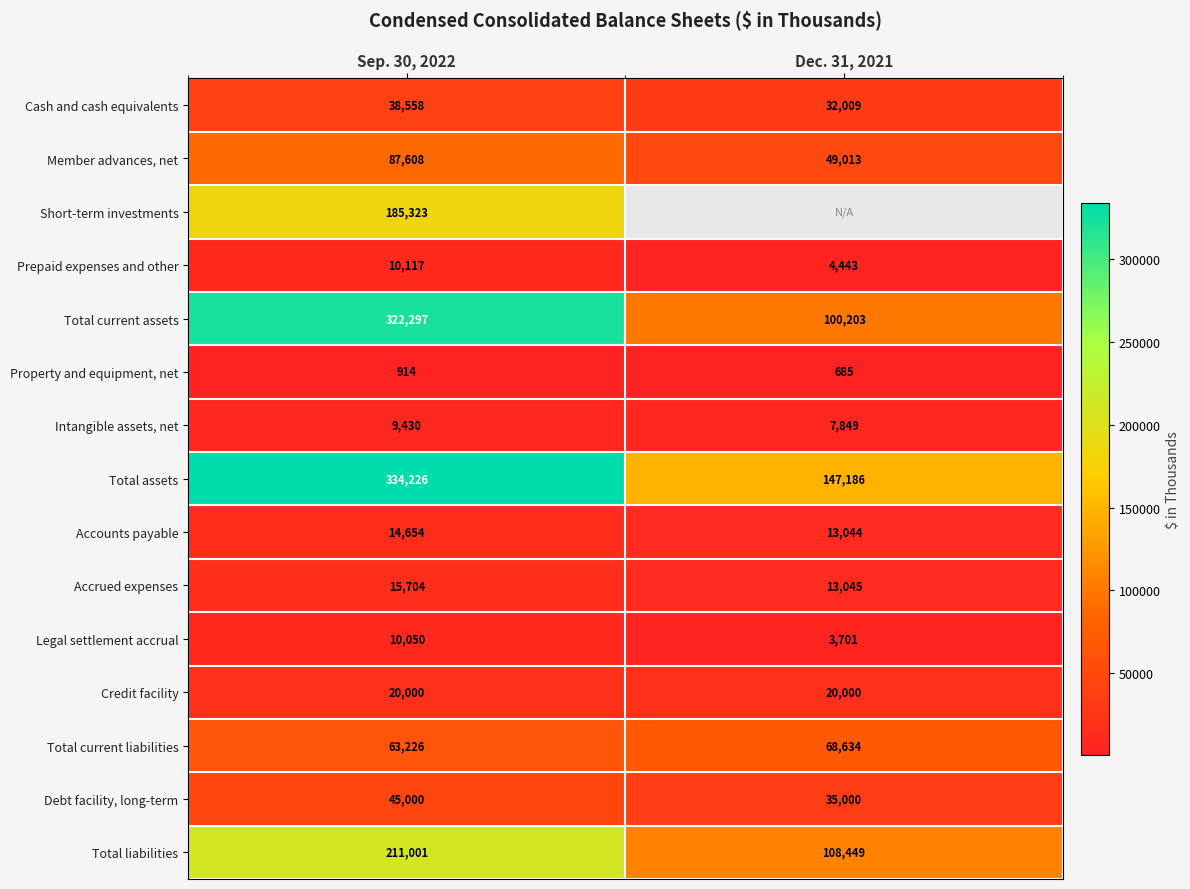

What is the sum of all Total assets values?

481412